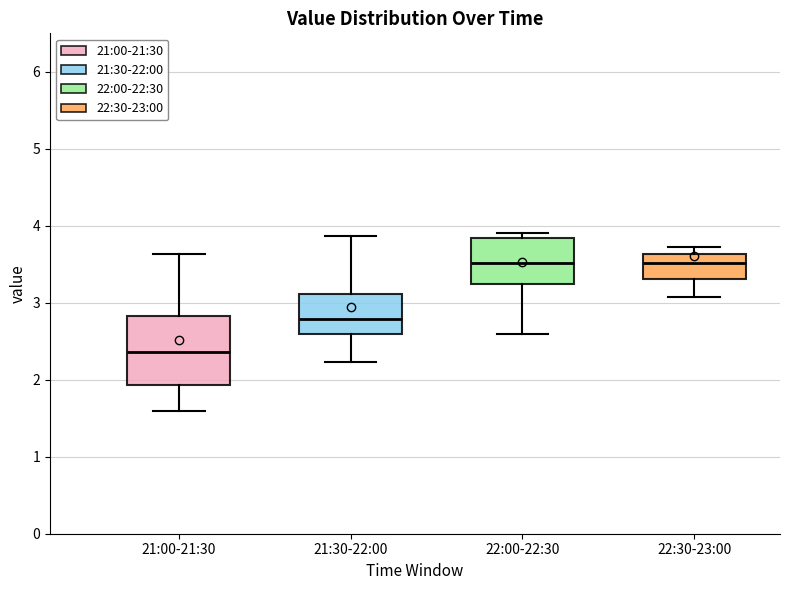

Reading left to right, transcribe this box plot: for each box, give where its median line is, the range the box spans, and where its two whiskers end, as read against the y-axis. The values are not printed on the chart, so give them approximately, as read against the axis.

21:00-21:30: median 2.4, box 1.9 to 2.8, whiskers 1.6 to 3.6
21:30-22:00: median 2.8, box 2.6 to 3.1, whiskers 2.2 to 3.9
22:00-22:30: median 3.5, box 3.2 to 3.8, whiskers 2.6 to 3.9
22:30-23:00: median 3.5, box 3.3 to 3.6, whiskers 3.1 to 3.7